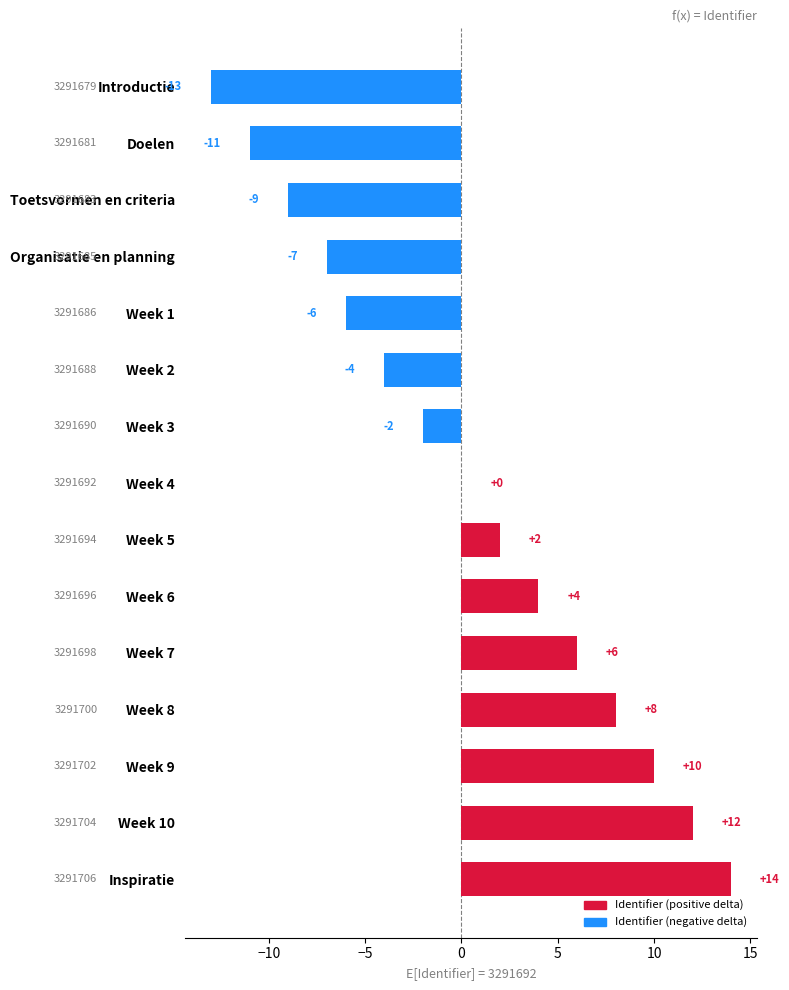

Which has a higher value, Week 8 or Doelen?

Week 8